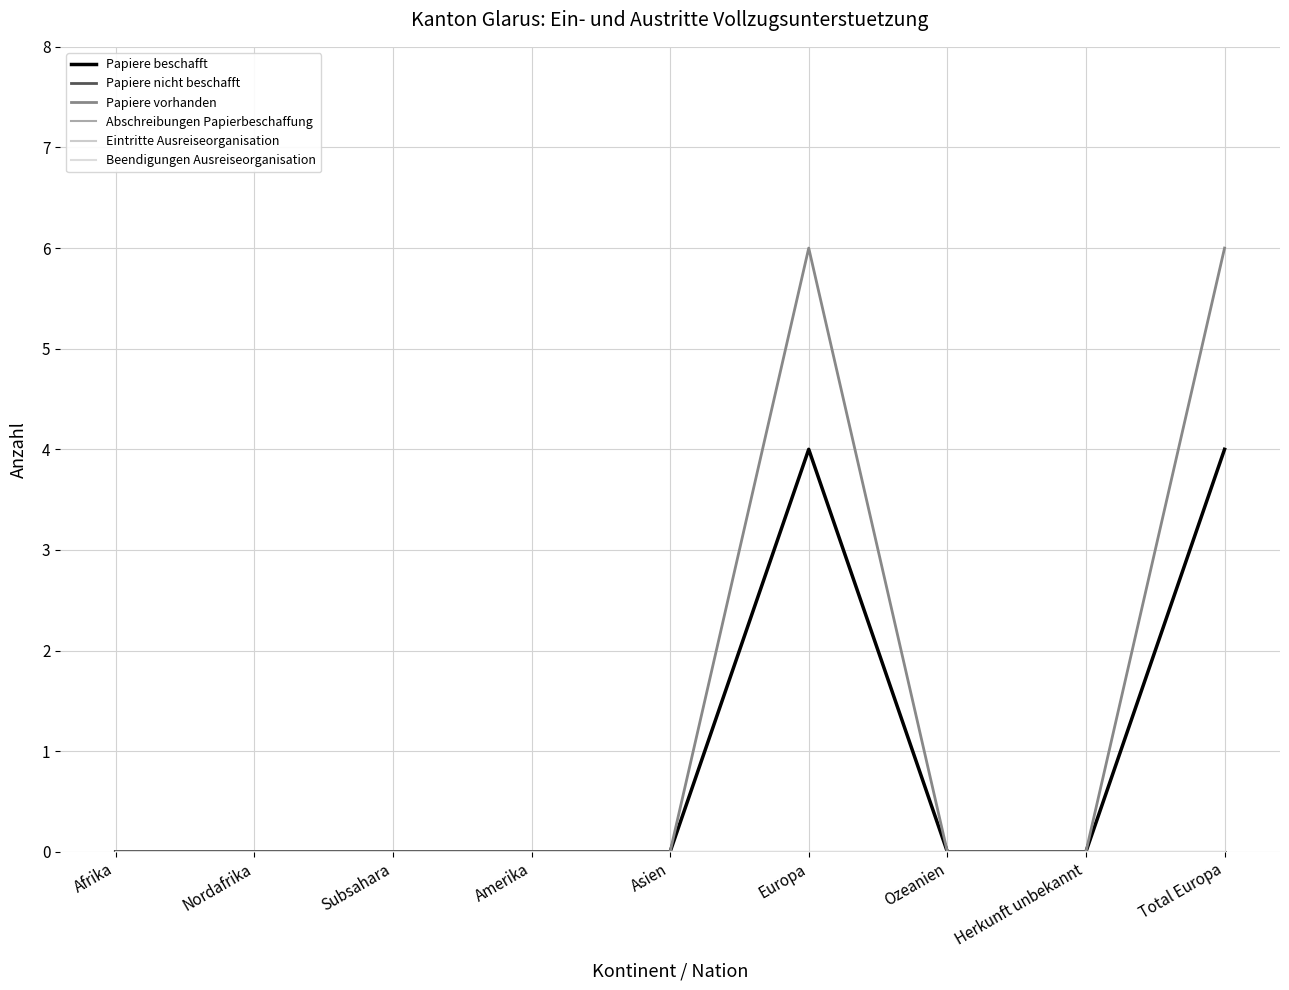

At which category does Papiere beschafft reach its first local peak?

Europa